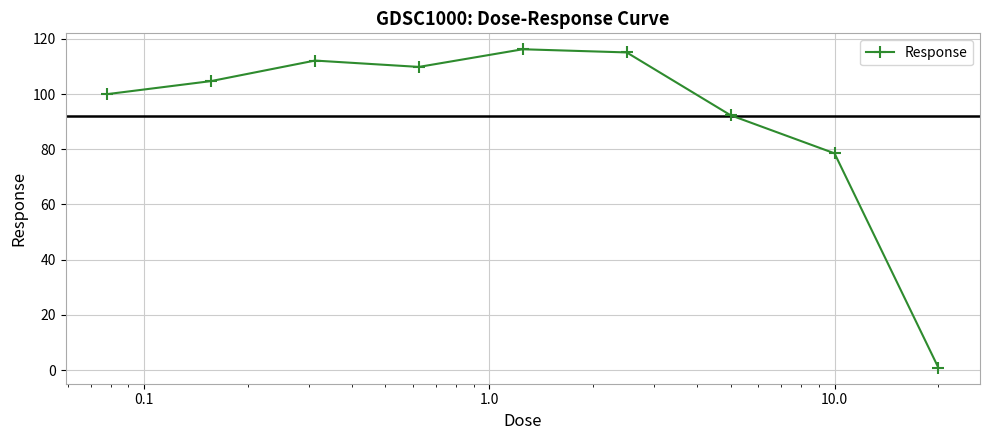

What is the value of the 4th point from the left?

109.8